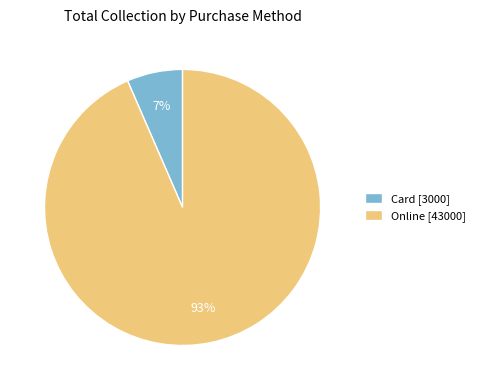

Between Online [43000] and Card [3000], which is larger?

Online [43000]